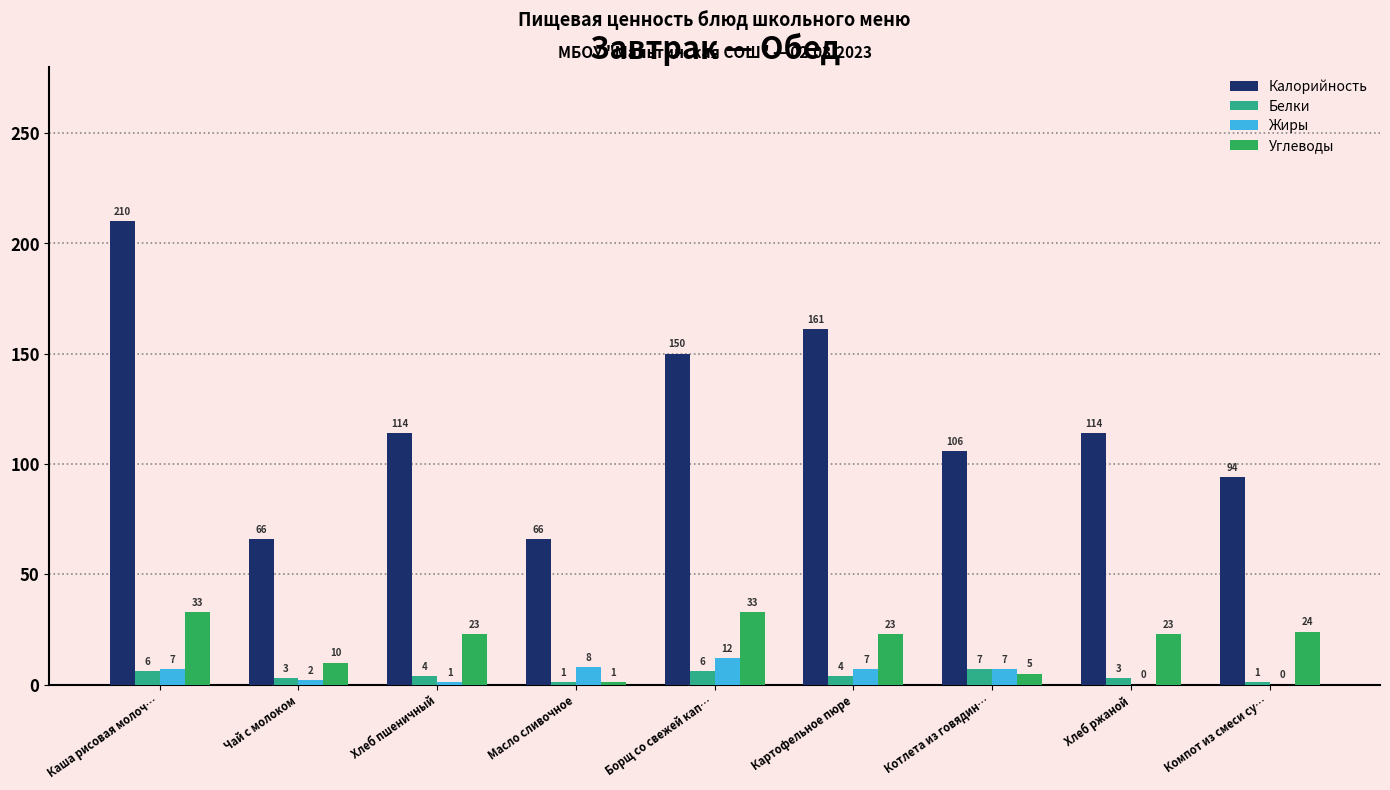

How many series are shown in this chart?

4